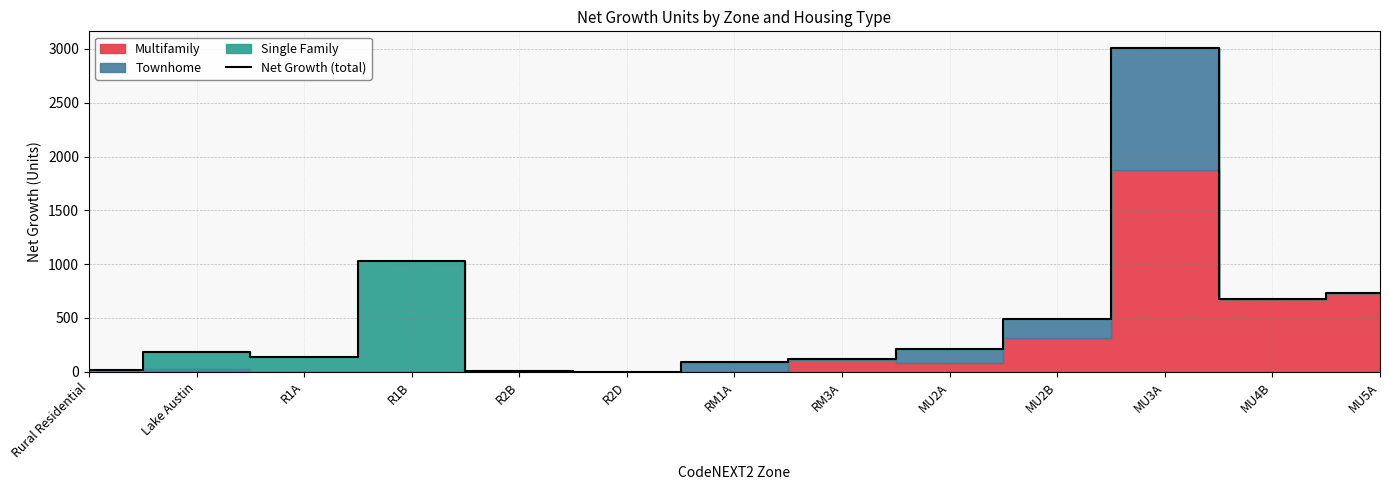

What position from the left is R2D?

6